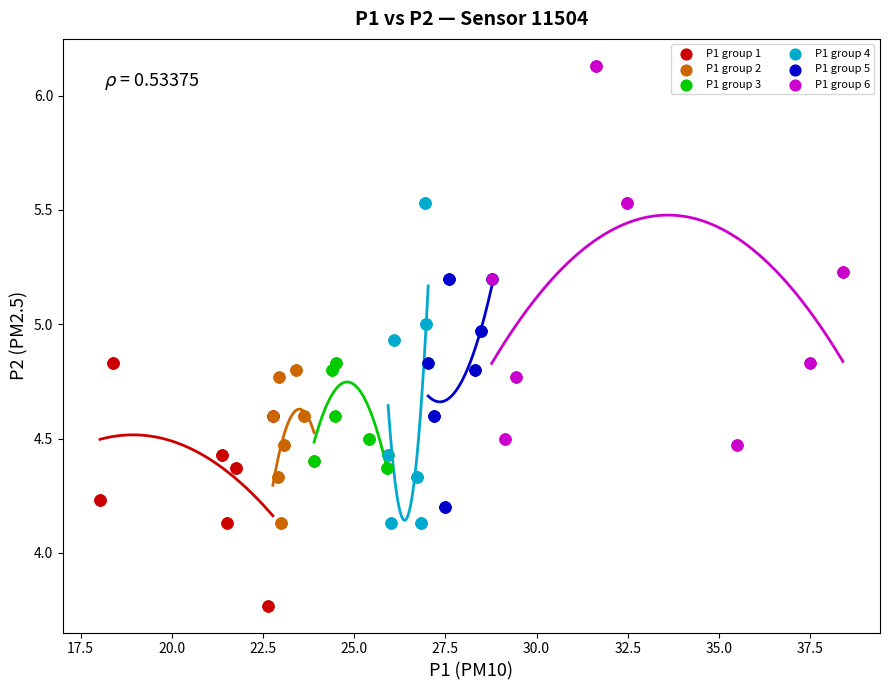

Which series contains the highest Y value?

P1 group 6